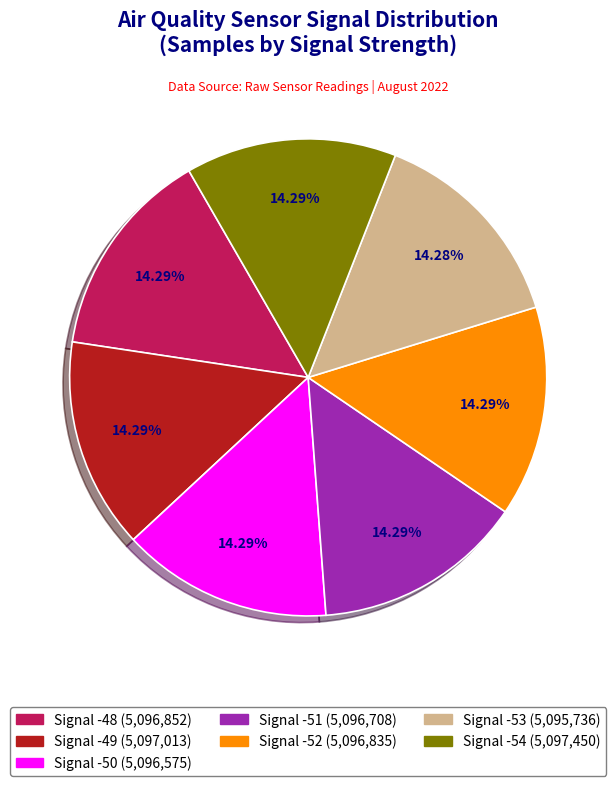

How many segments does this pie chart have?

7